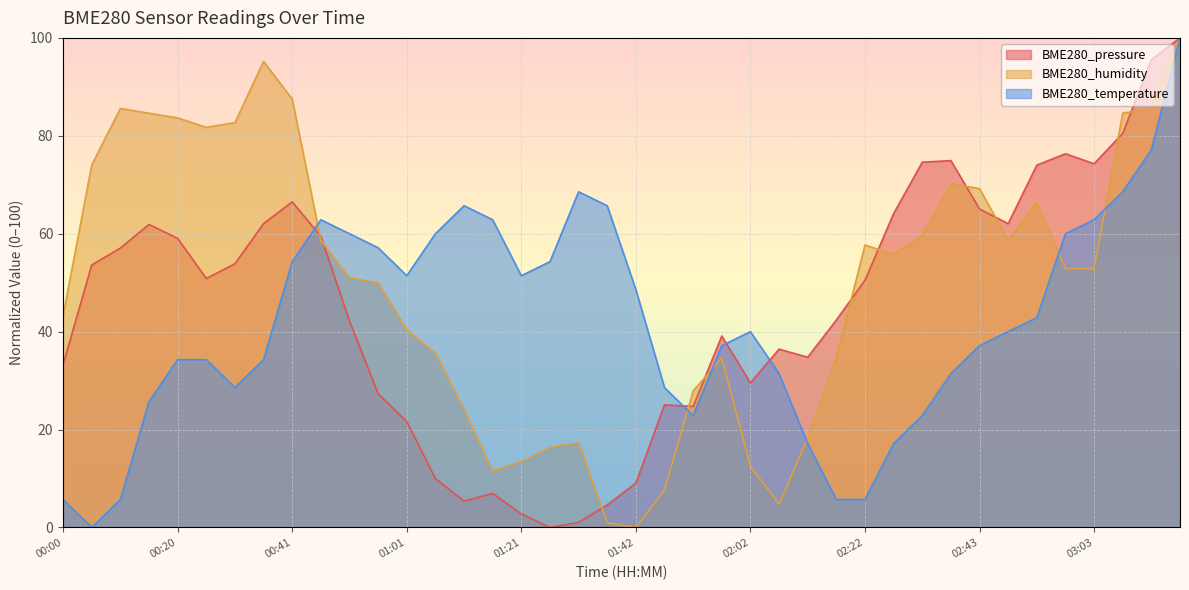

How many distinct data groups are displayed?

3